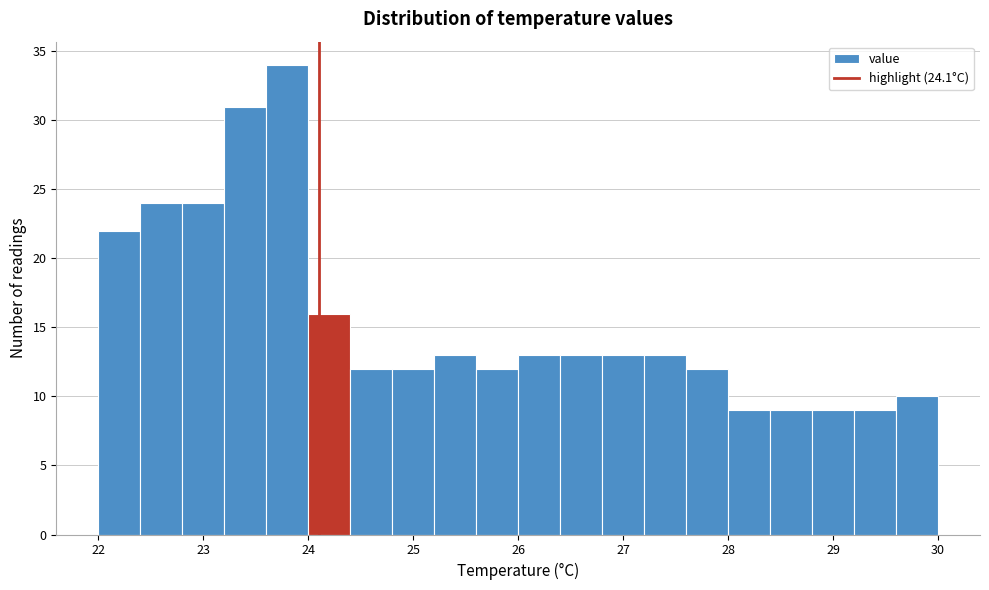

Which range on the x-axis has the tallest bar?

23.6 to 24.0